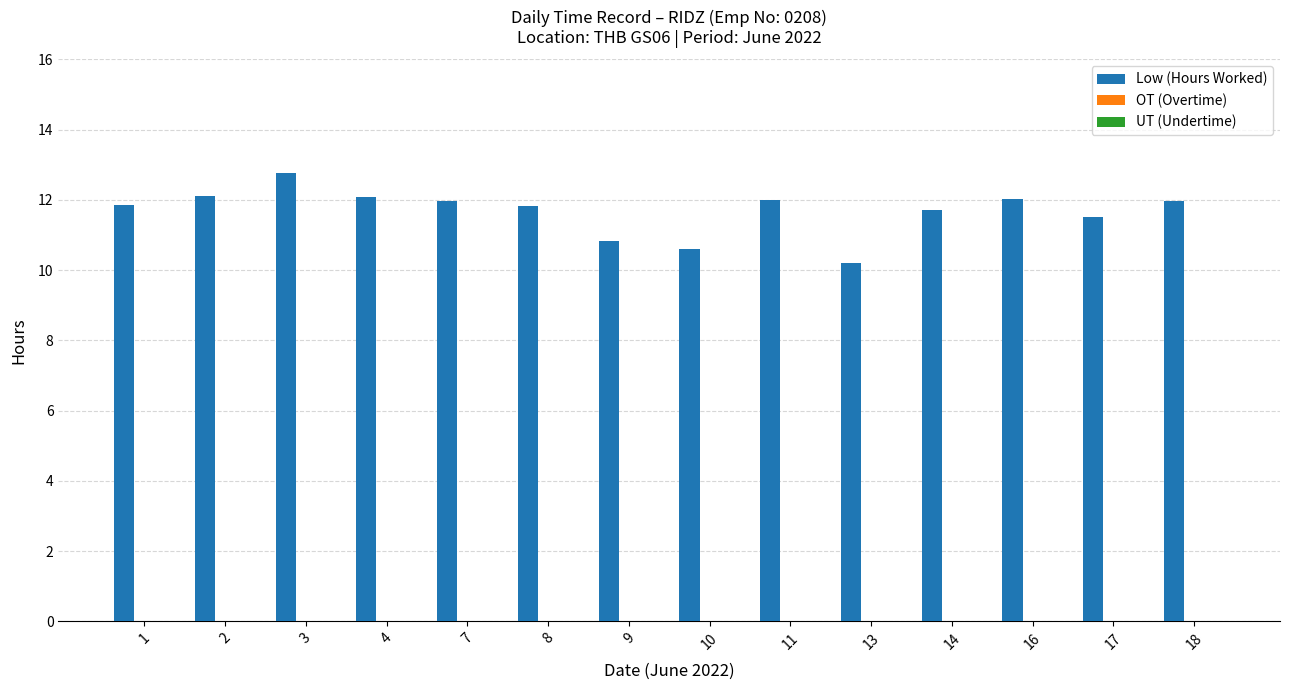

What is the average value of the Low (Hours Worked) series?

11.7